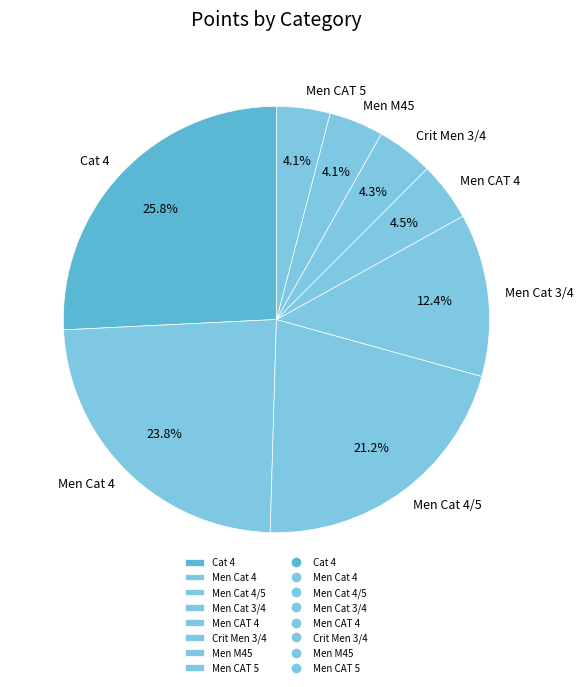

Is Crit Men 3/4 the majority of the pie?

No